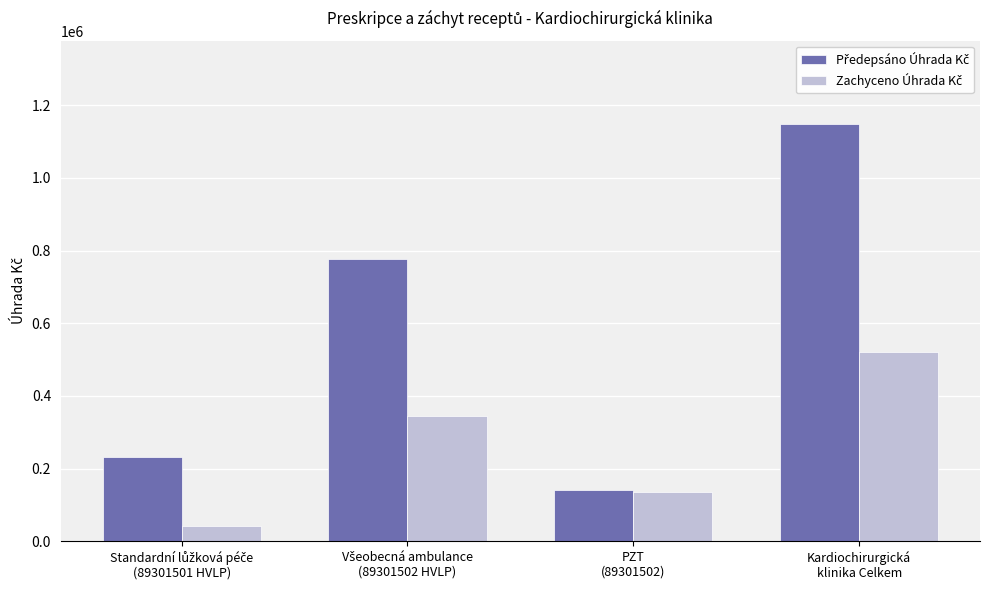

At how many categories does at least one series exceed 180865?

3